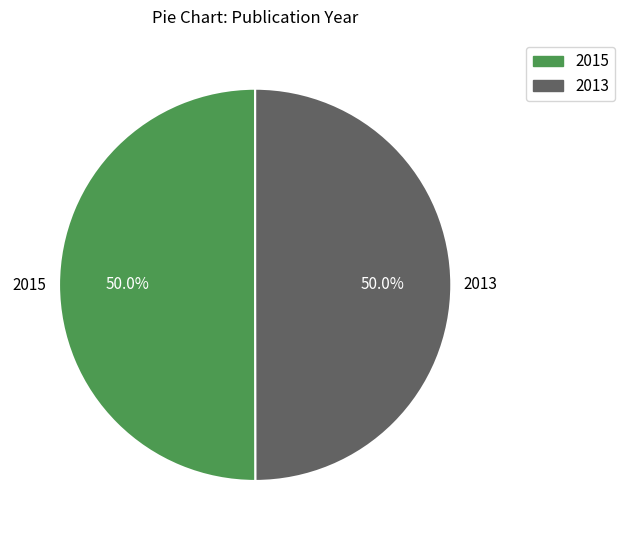

What percentage is the 2015 slice, to the nearest percent?

50%